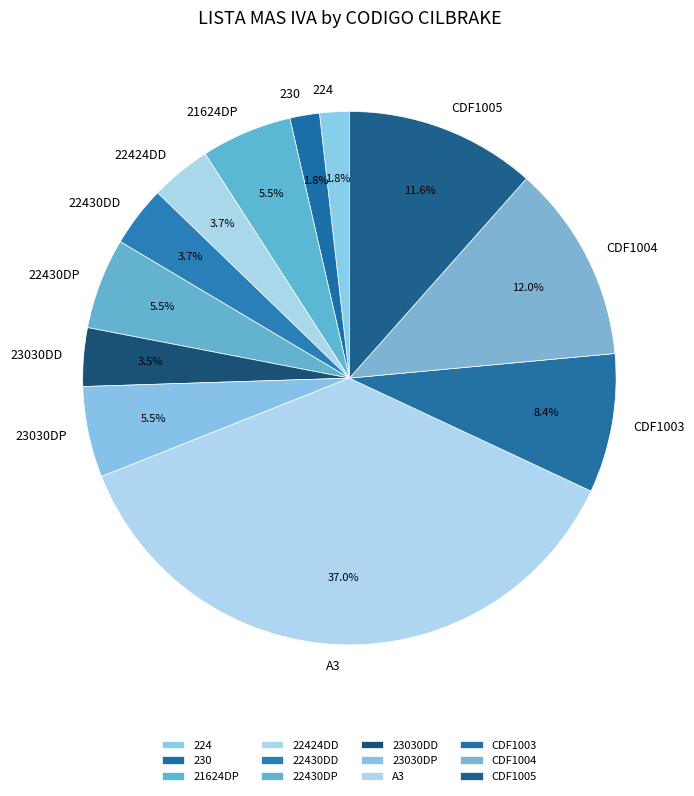

What percentage is NOT represented by A3?

63.0%